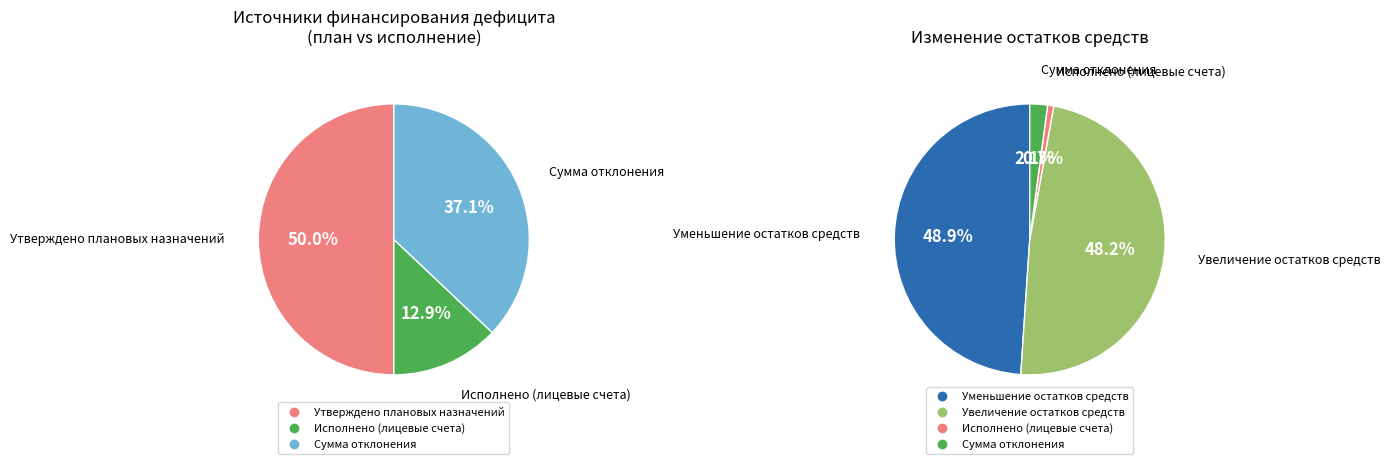

To the nearest percent, what is the difference between the Увеличение остатков средств and Сумма отклонения slice percentages?

45%